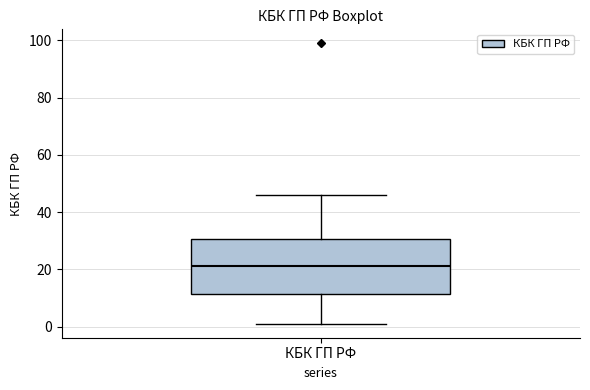

Transcribe this box plot: give where the median line is, the range the box spans, and where the two whiskers end, as read against the y-axis. The values are not printed on the chart, so give them approximately, as read against the axis.

median 22, box 12 to 30, whiskers 2 to 46